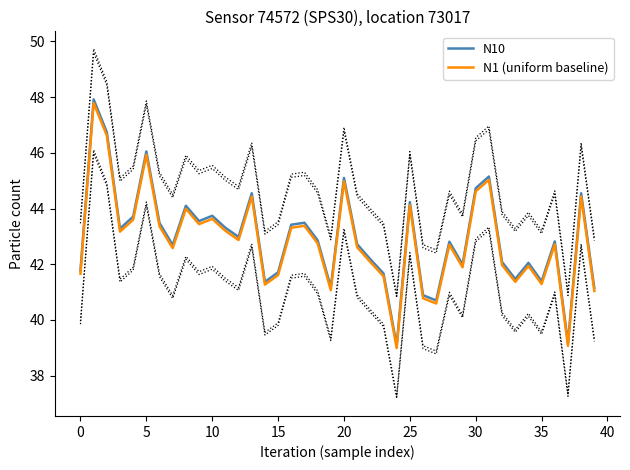

Which series has the largest range (max minus min)?

N10